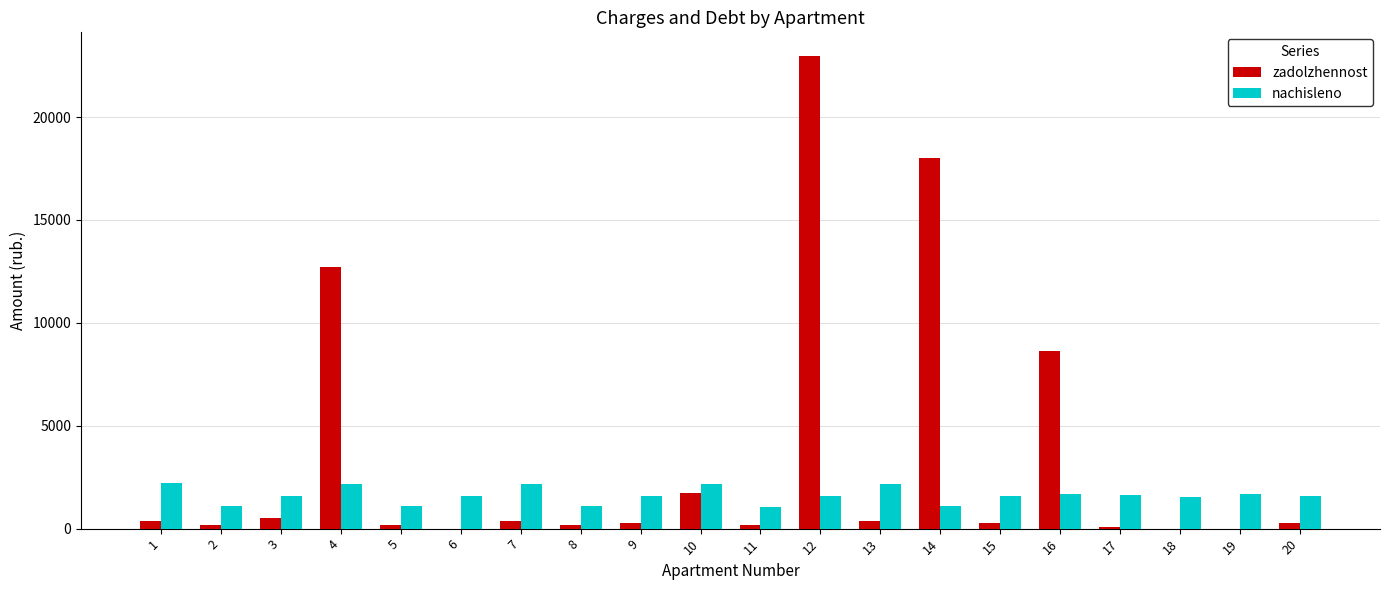

How many categories are shown in the chart?

20